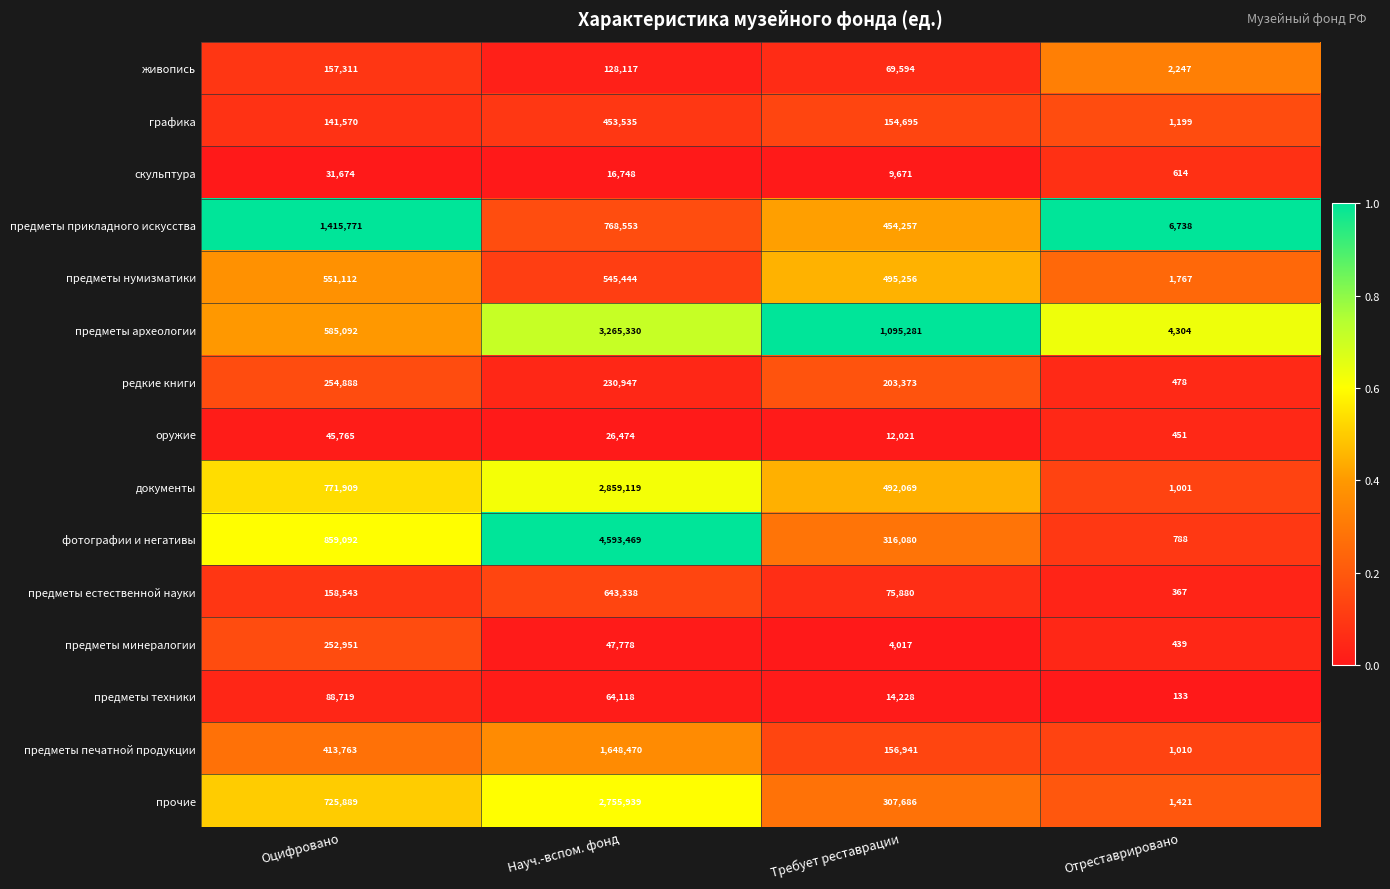

Which series has the widest spread of values?

фотографии и негативы